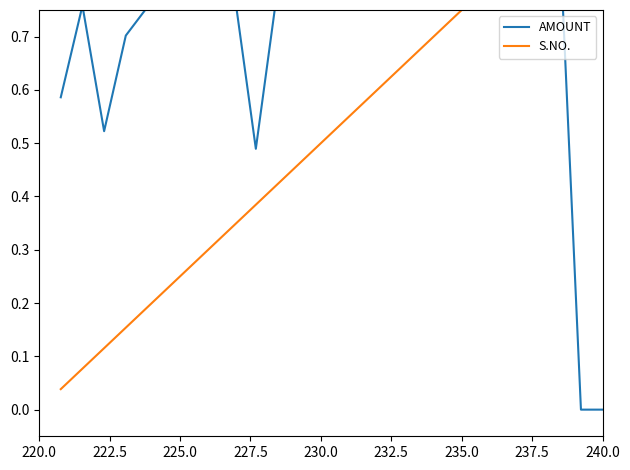

What is the difference between the second highest and minimum values in the AMOUNT series?

1.0